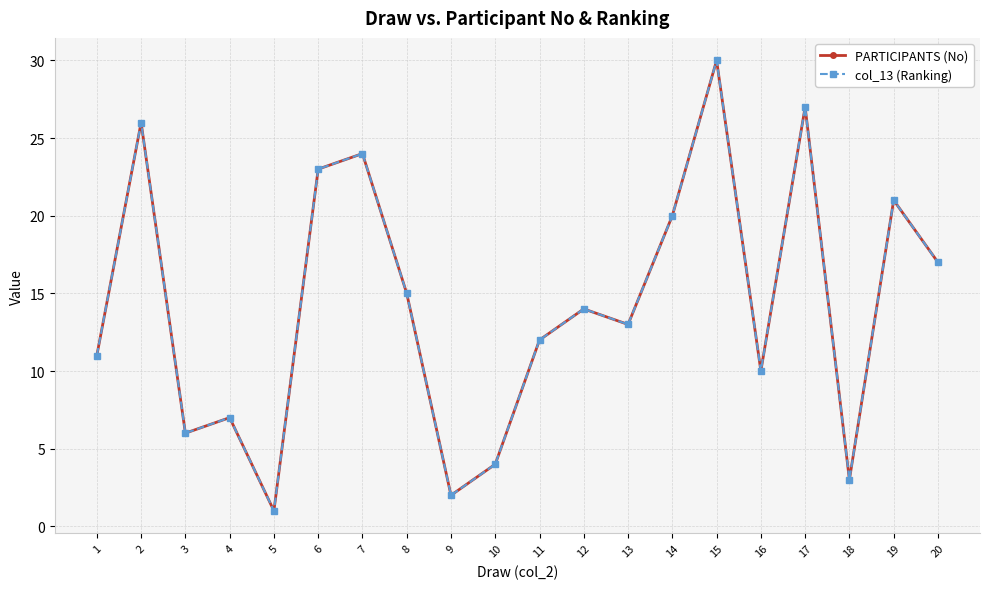

How many data points in PARTICIPANTS (No) are less than 14?

10